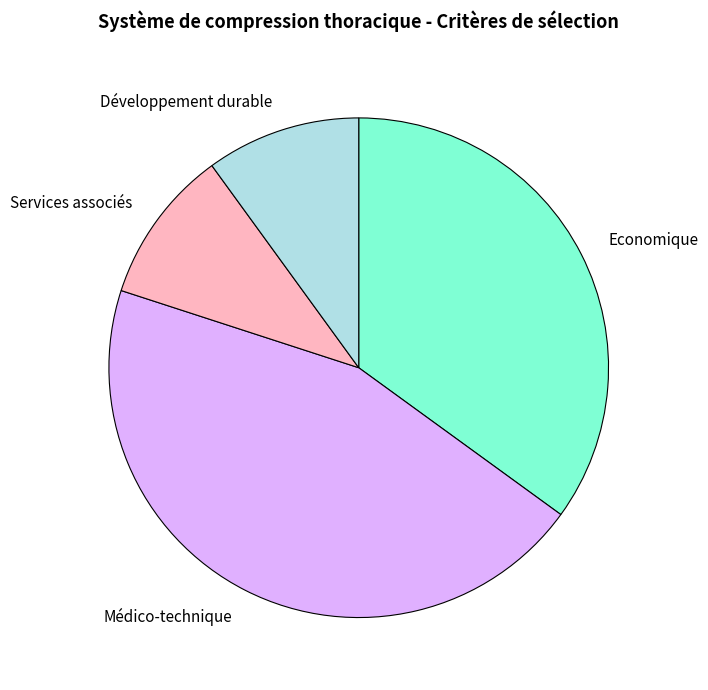

Which has a higher value, Développement durable or Economique?

Economique